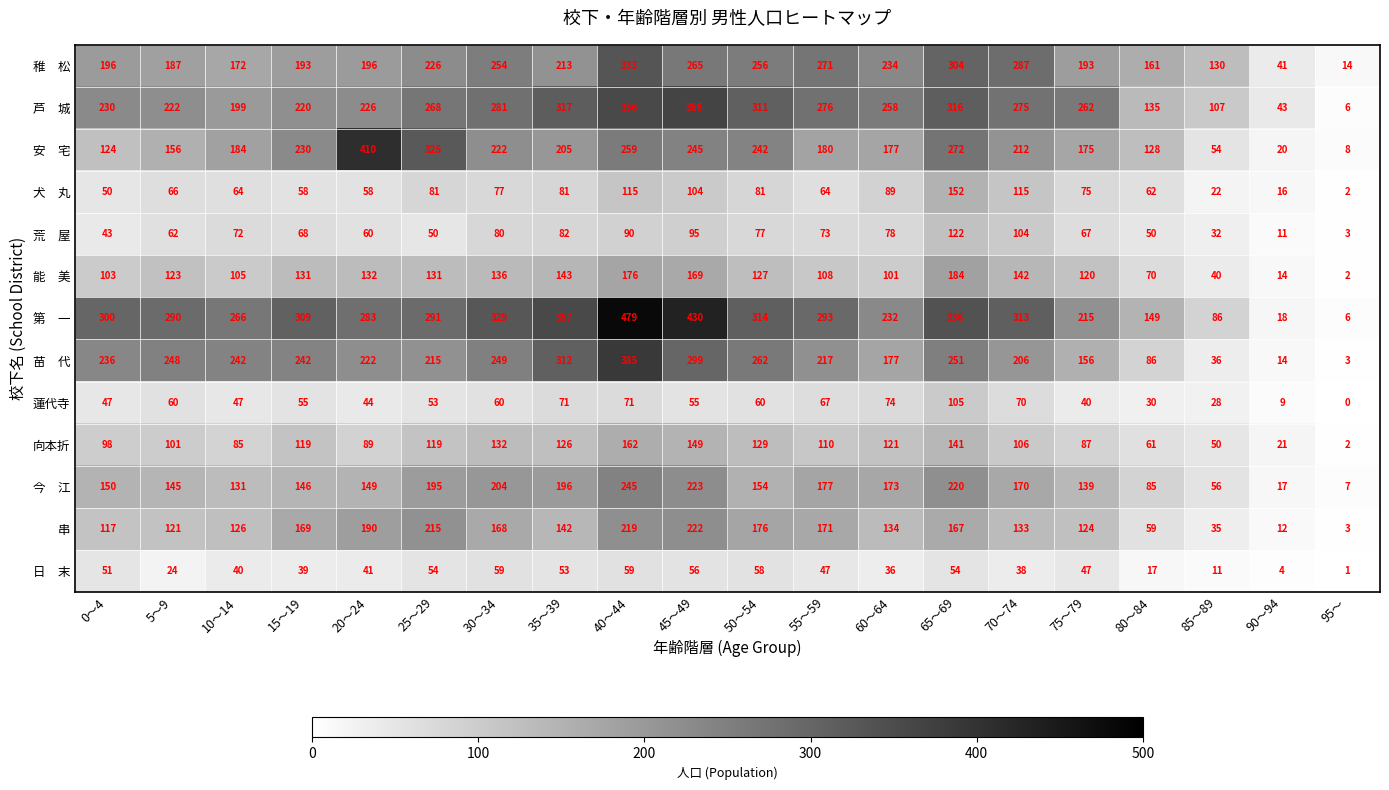

What is the spread (max minus min) of values at 25～29?

275